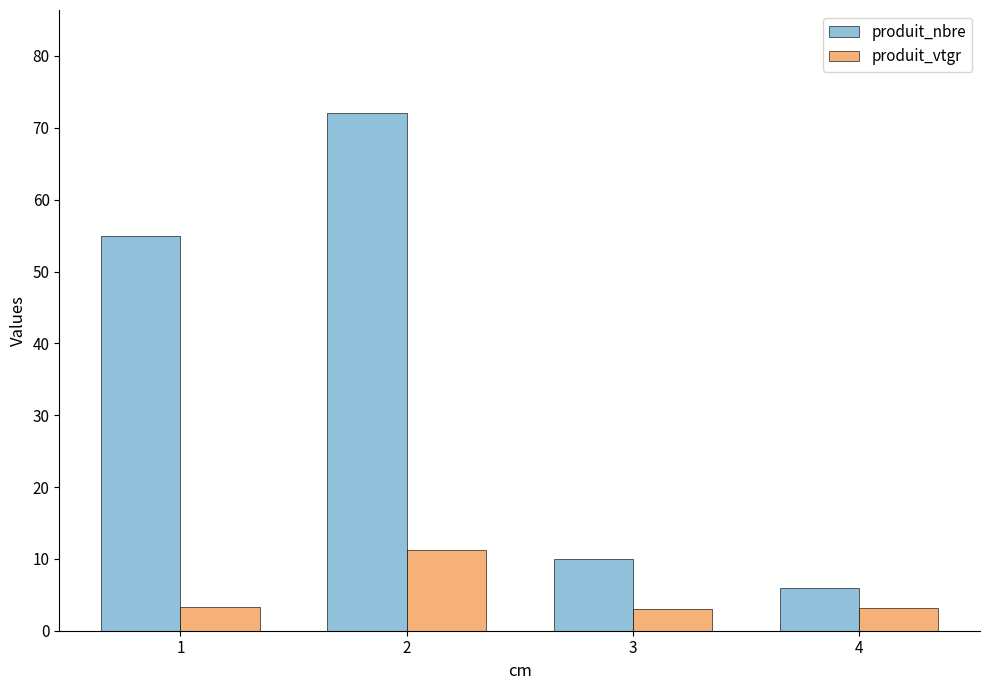

How many categories are shown in the chart?

4